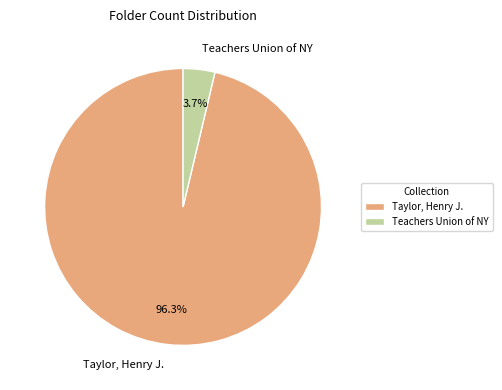

Is there any slice that represents more than half of the pie?

Yes